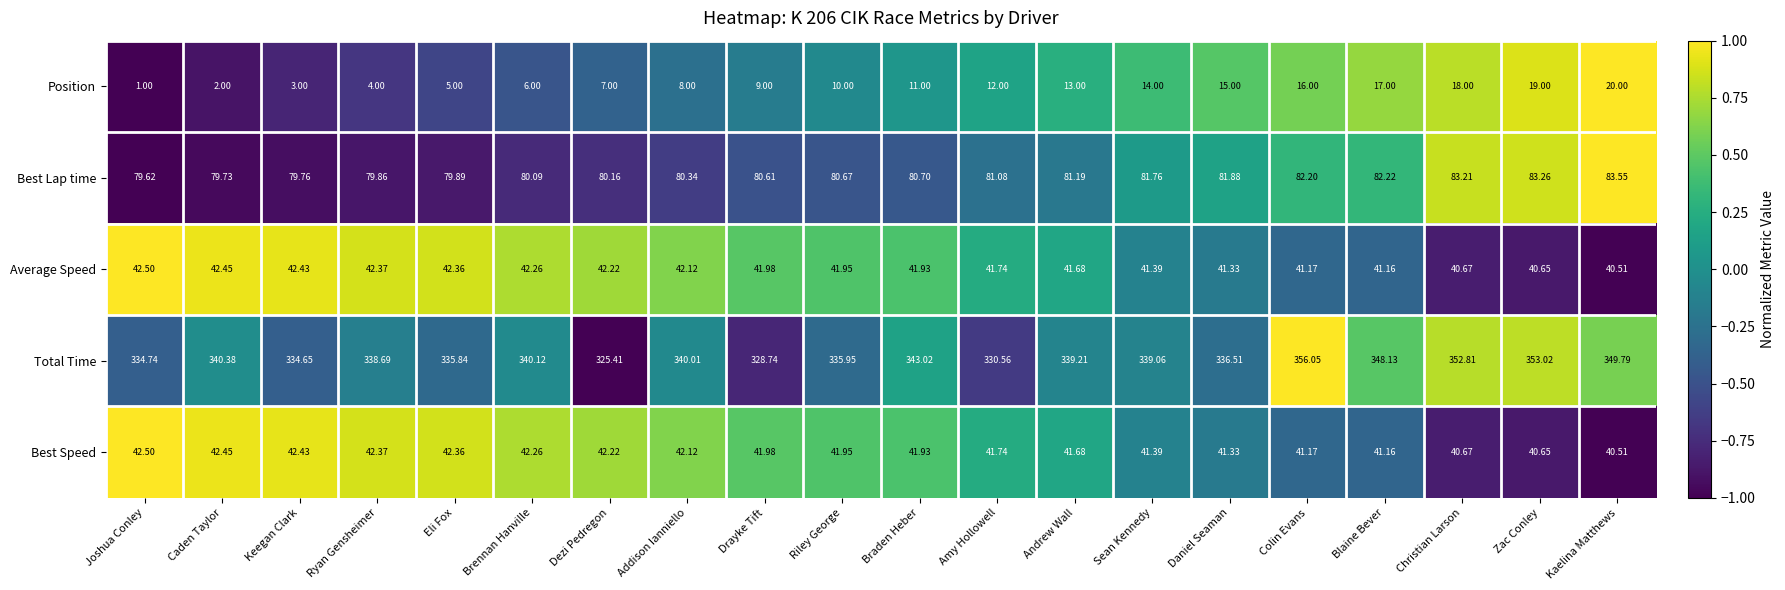

Which series has the largest range (max minus min)?

Total Time